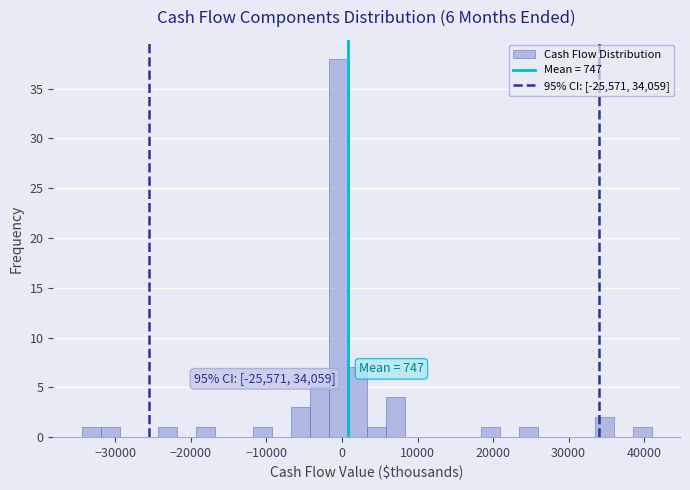

Read against the x-axis, roughly where is the centre of the tallest bar?

-1000